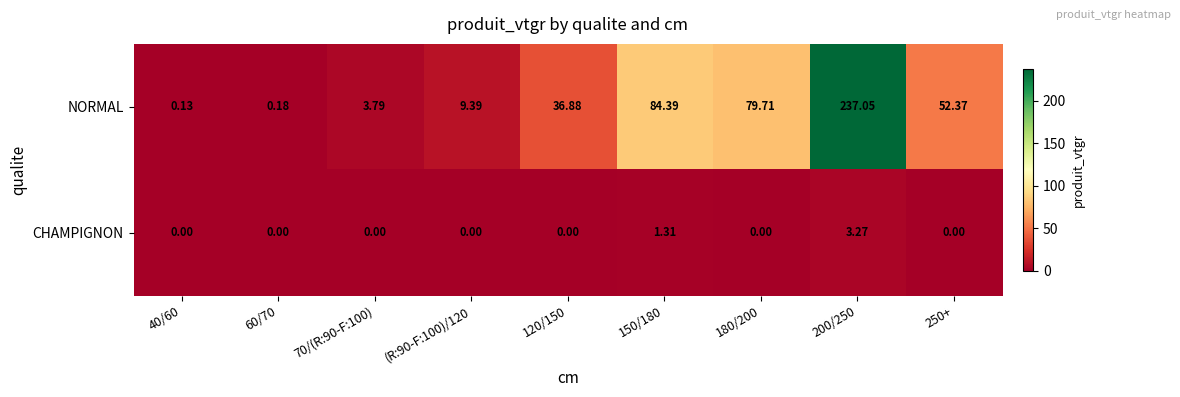

Rank the series by their average value, from highest to lowest.

NORMAL, CHAMPIGNON